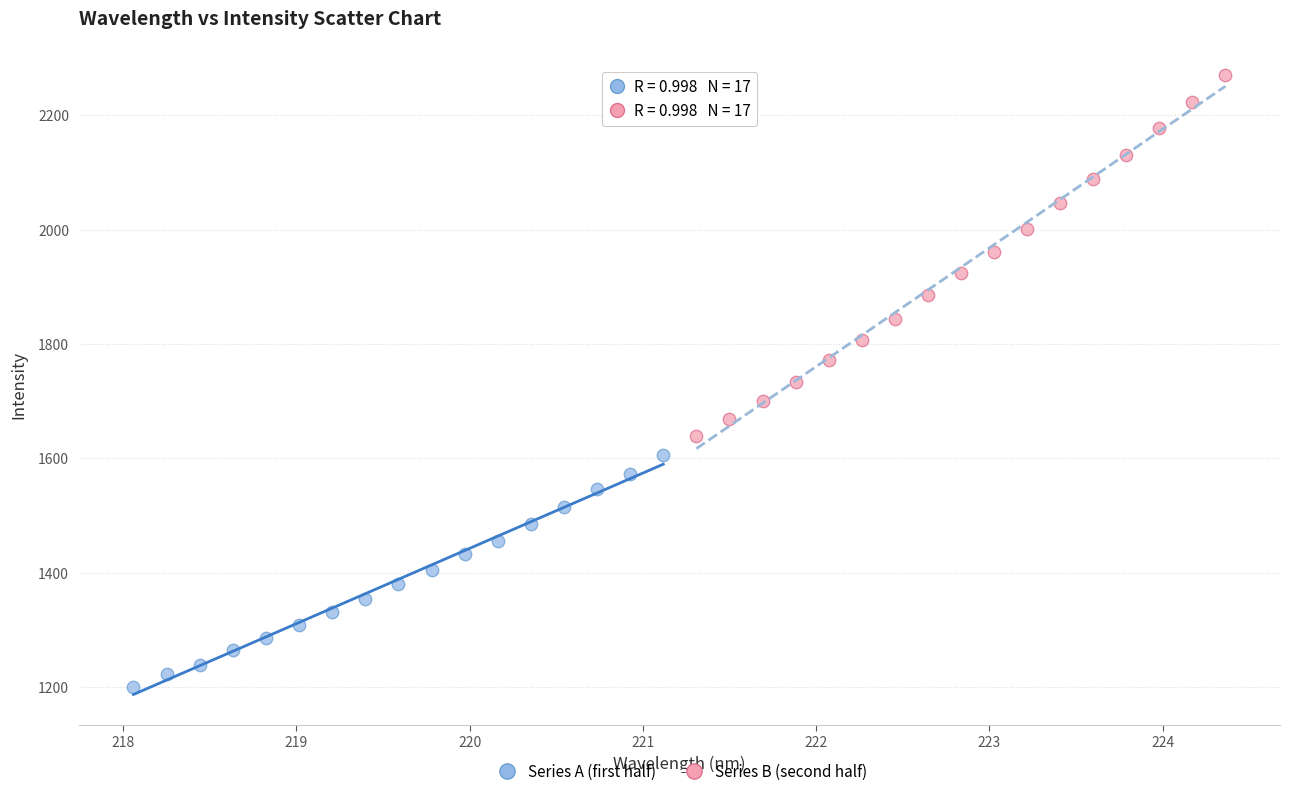

Which series has the largest Y range (max minus min)?

Series B (second half)